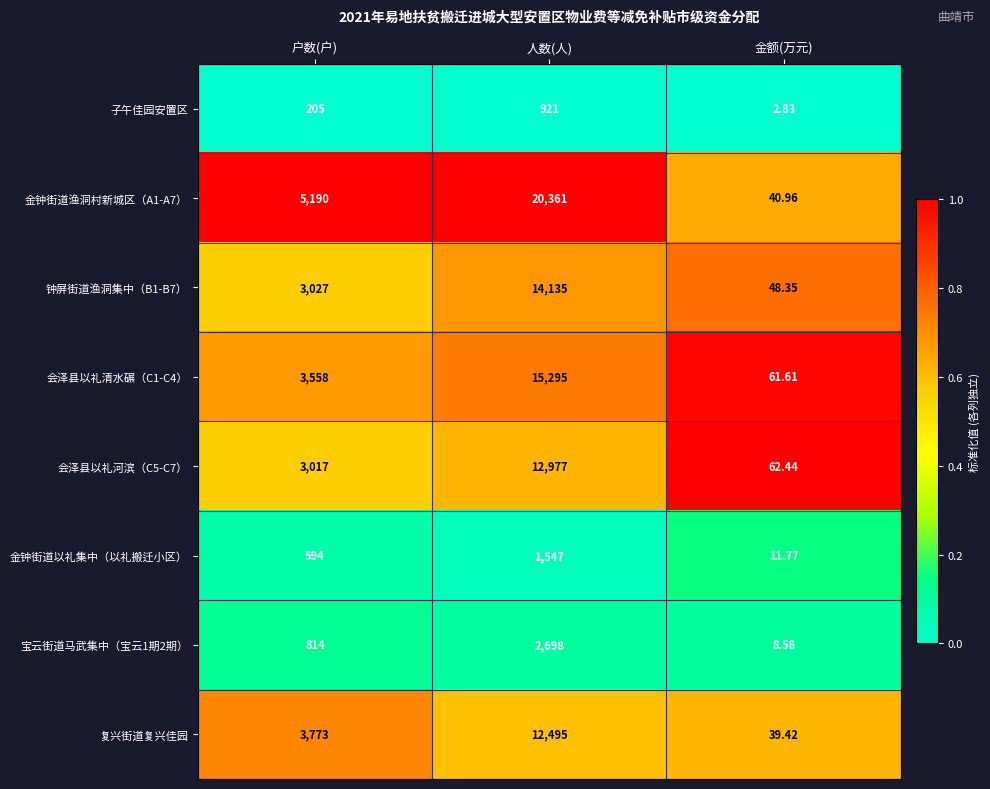

List the labels in order of 金钟街道以礼集中（以礼搬迁小区） value, smallest first.

金额(万元), 户数(户), 人数(人)